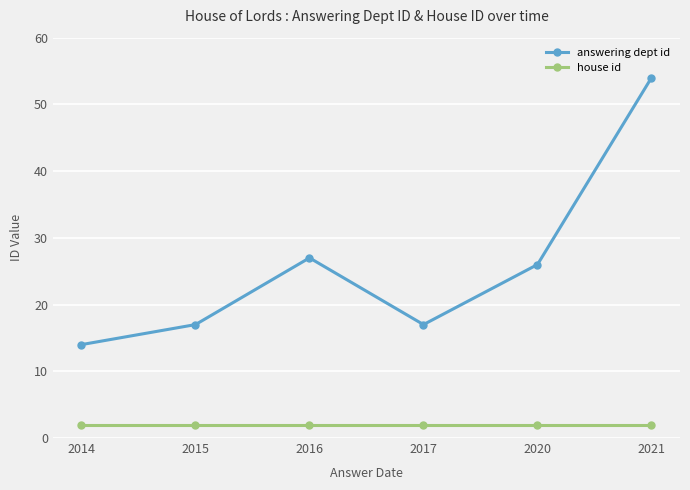

What is the difference between the maximum and minimum values in the answering dept id series?

40